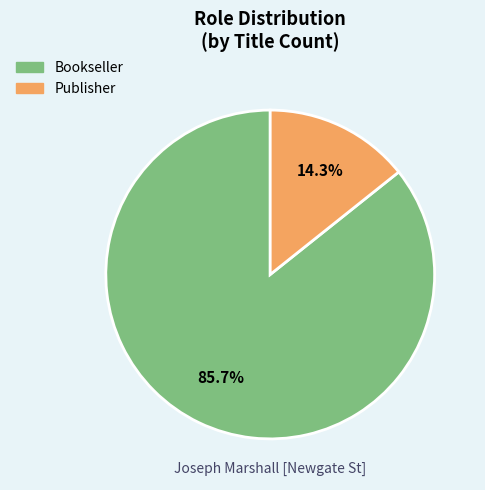

What is the ratio of the value at Publisher to the value at Bookseller?

0.2